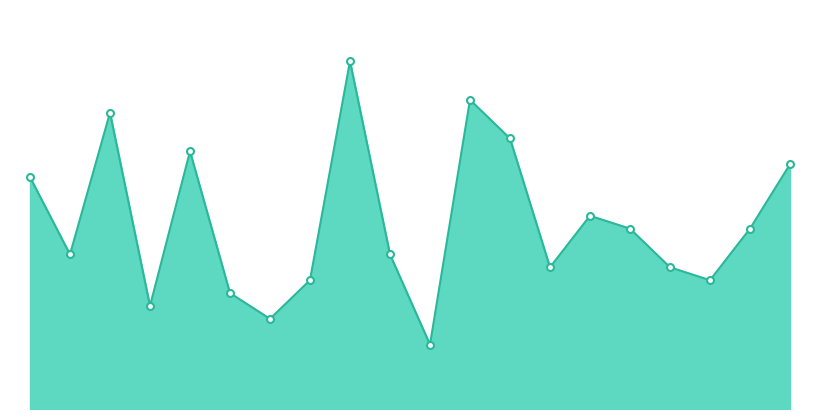

How many lines are shown in the chart?

1